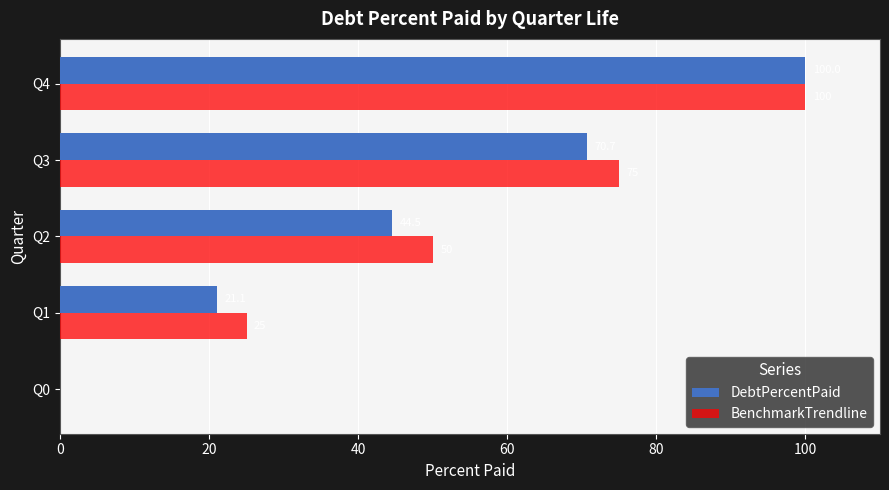

At which label is DebtPercentPaid closest to 50?

Q2